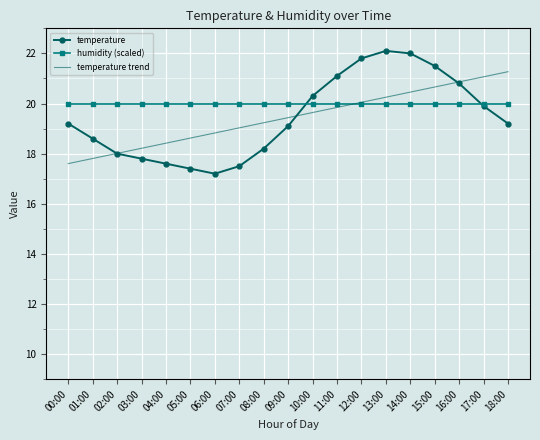

At 08:00, list the series in order from smallest to largest.

temperature, temperature trend, humidity (scaled)